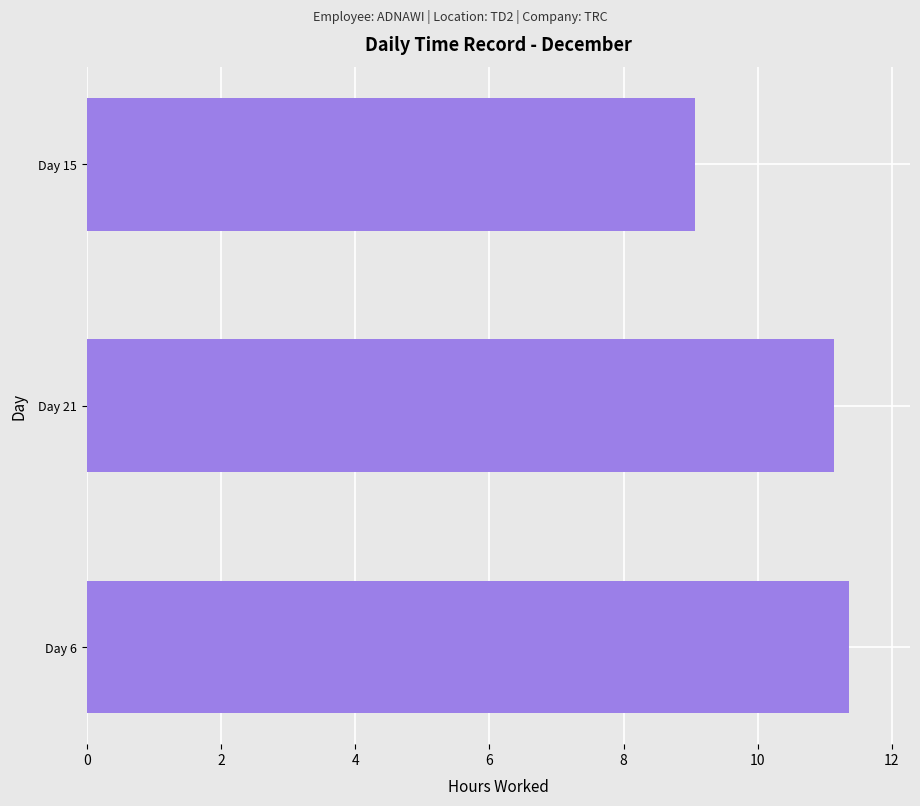

What is the minimum value shown in the chart?

9.1